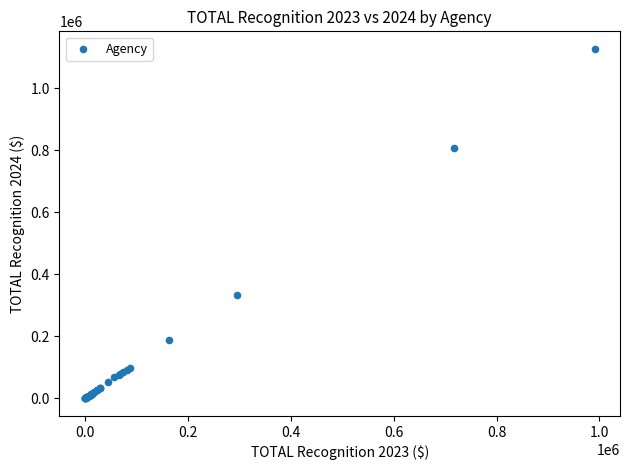

What Y value in the scatter plot is closest to 563209?

334734